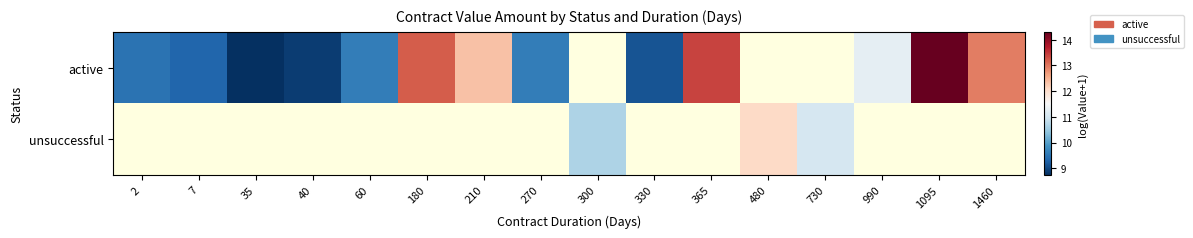

What is the highest value of the active series?

14.3